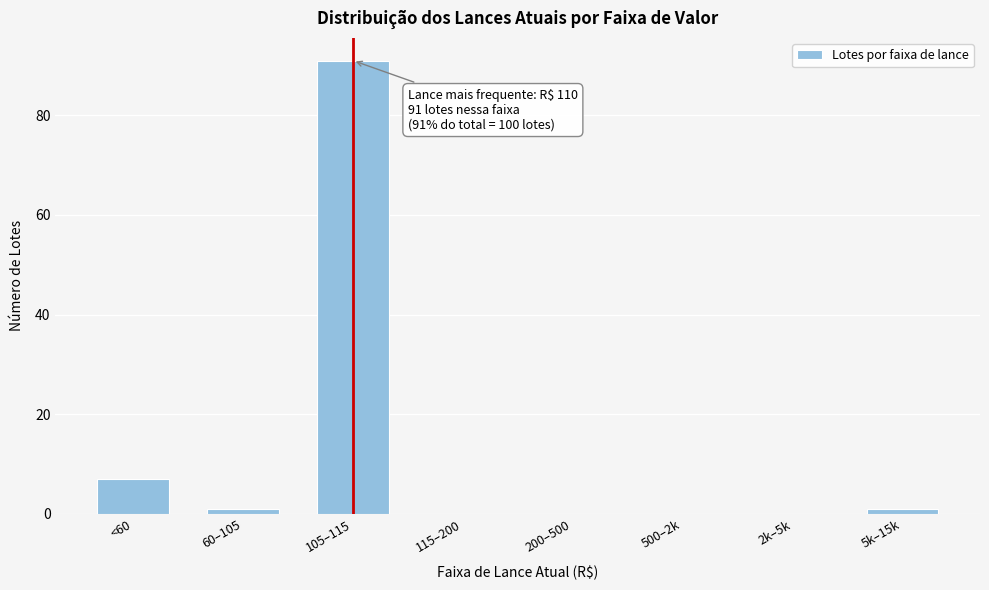

Reading left to right, what are all the values shown in this chart?

<60=7	60–105=1	105–115=91	115–200=0	200–500=0	500–2k=0	2k–5k=0	5k–15k=1